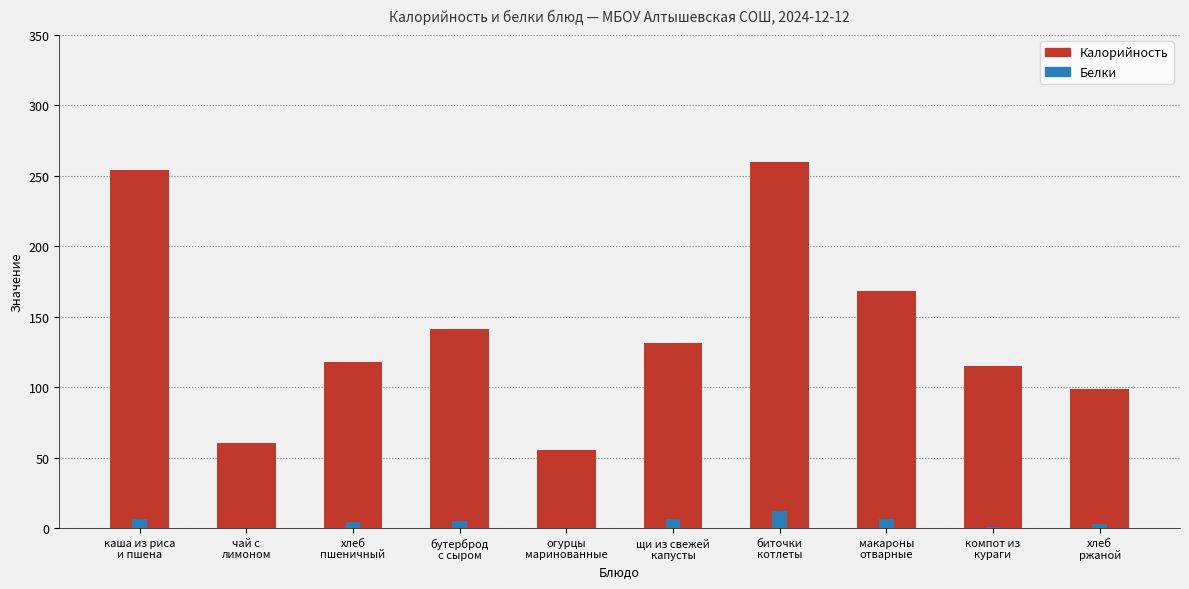

At which category does the chart reach its peak across all series?

биточки
котлеты